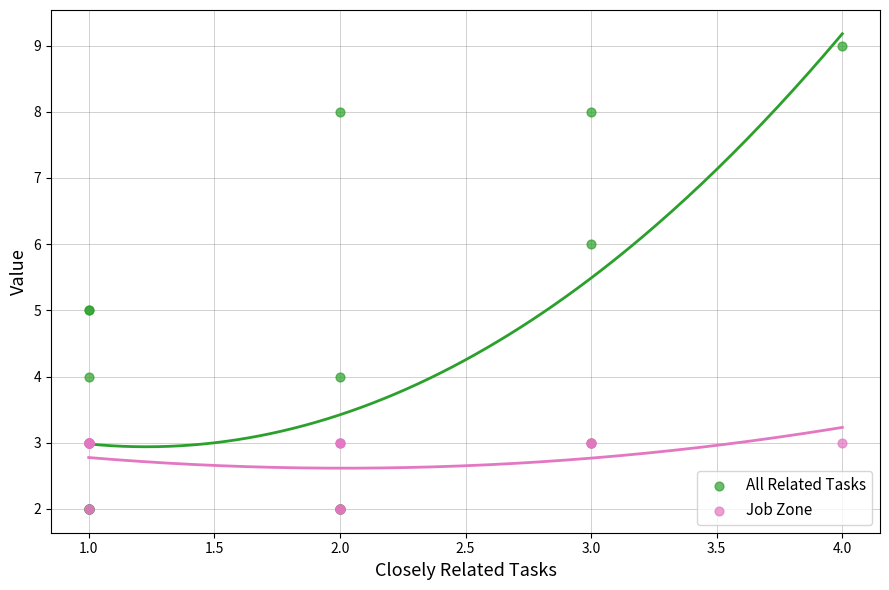

Which series has the largest Y range (max minus min)?

All Related Tasks